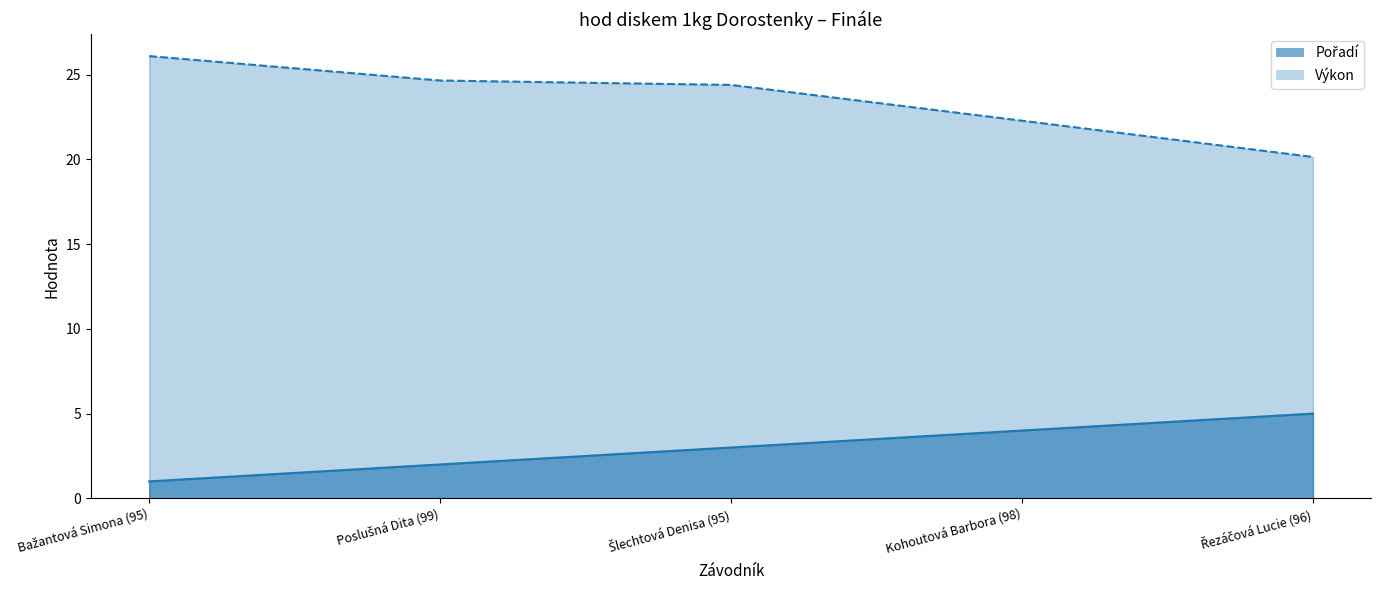

Which has a higher value, Kohoutová Barbora (98) or Bažantová Simona (95)?

Kohoutová Barbora (98)